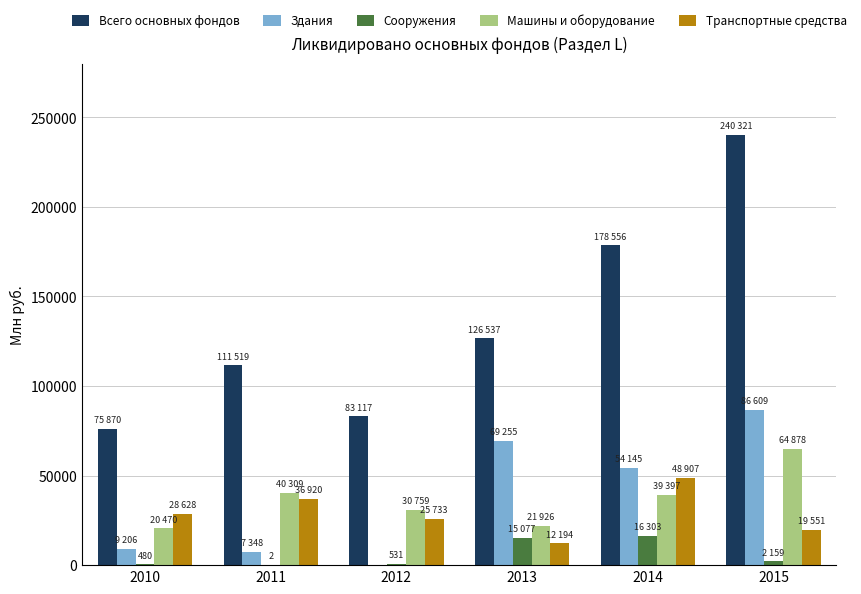

How many groups of bars are there?

6